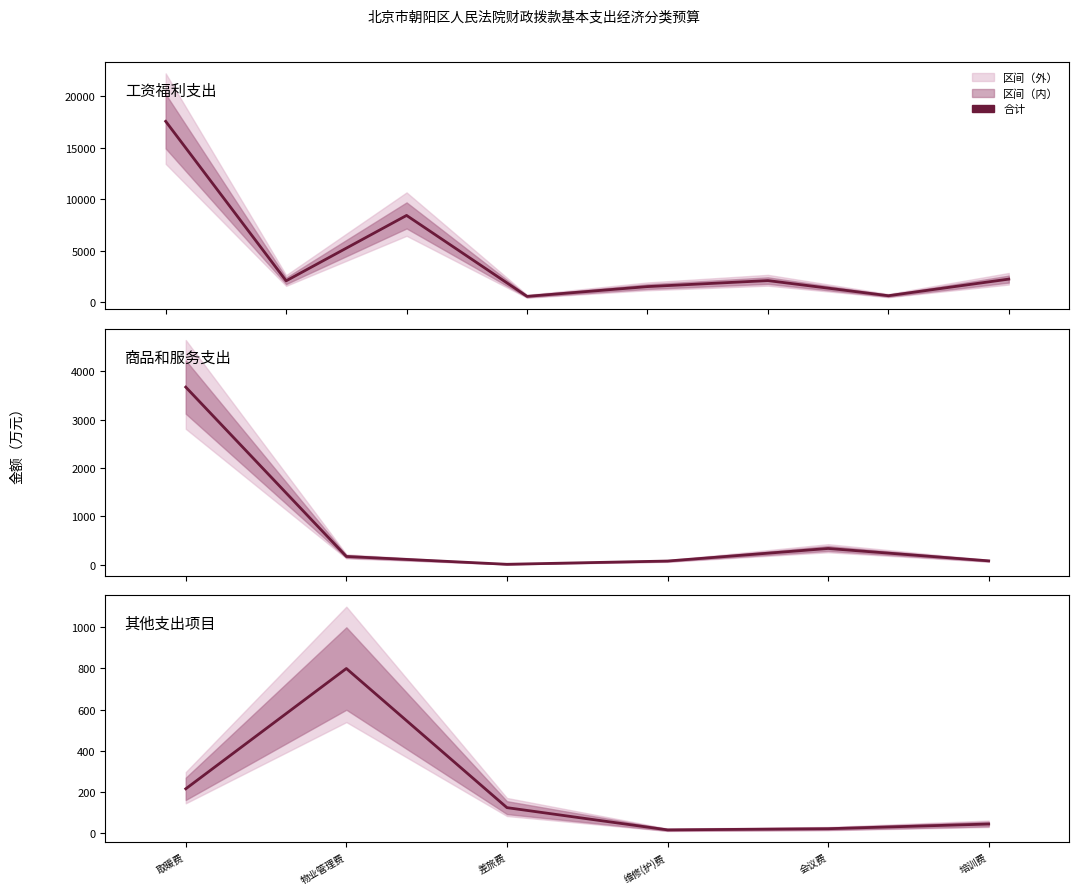

The chart shows a value of 216.4 at 取暖费. True or false?

True